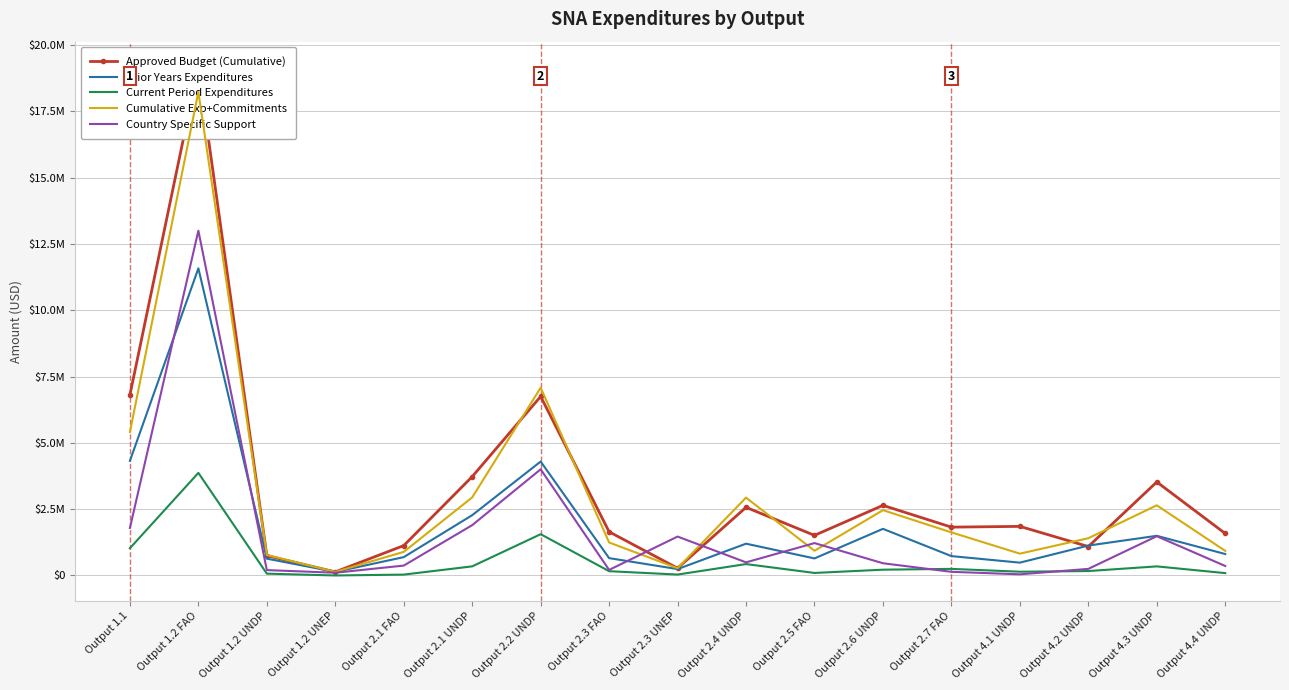

What is the difference between the second highest and second lowest values in the Cumulative Exp+Commitments series?

6807144.0